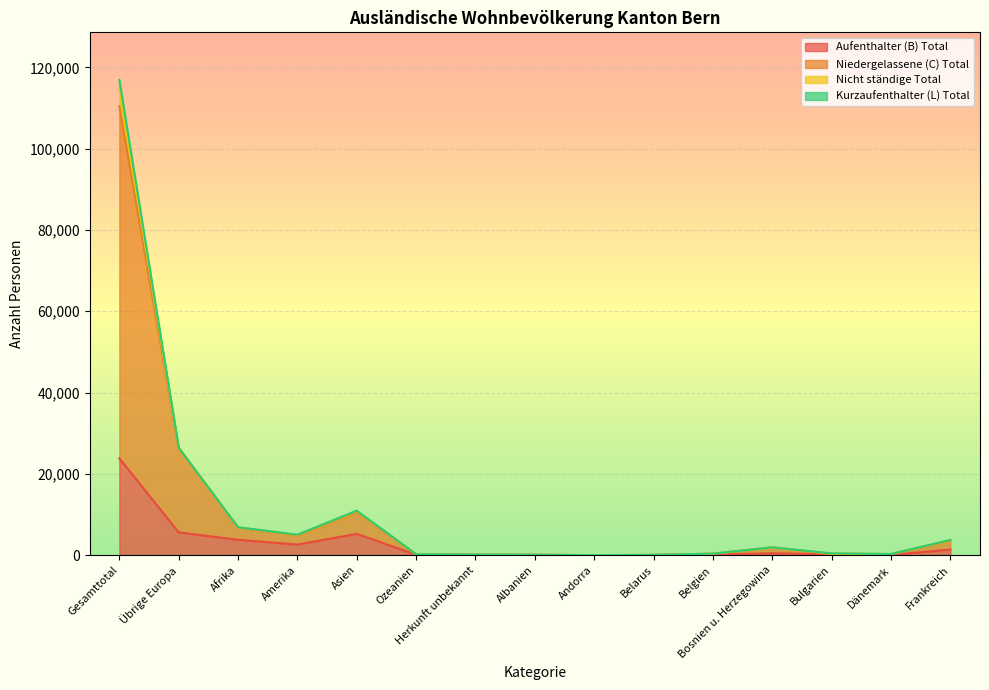

Is it true that Aufenthalter (B) Total equals 23820 at Gesamttotal?

True